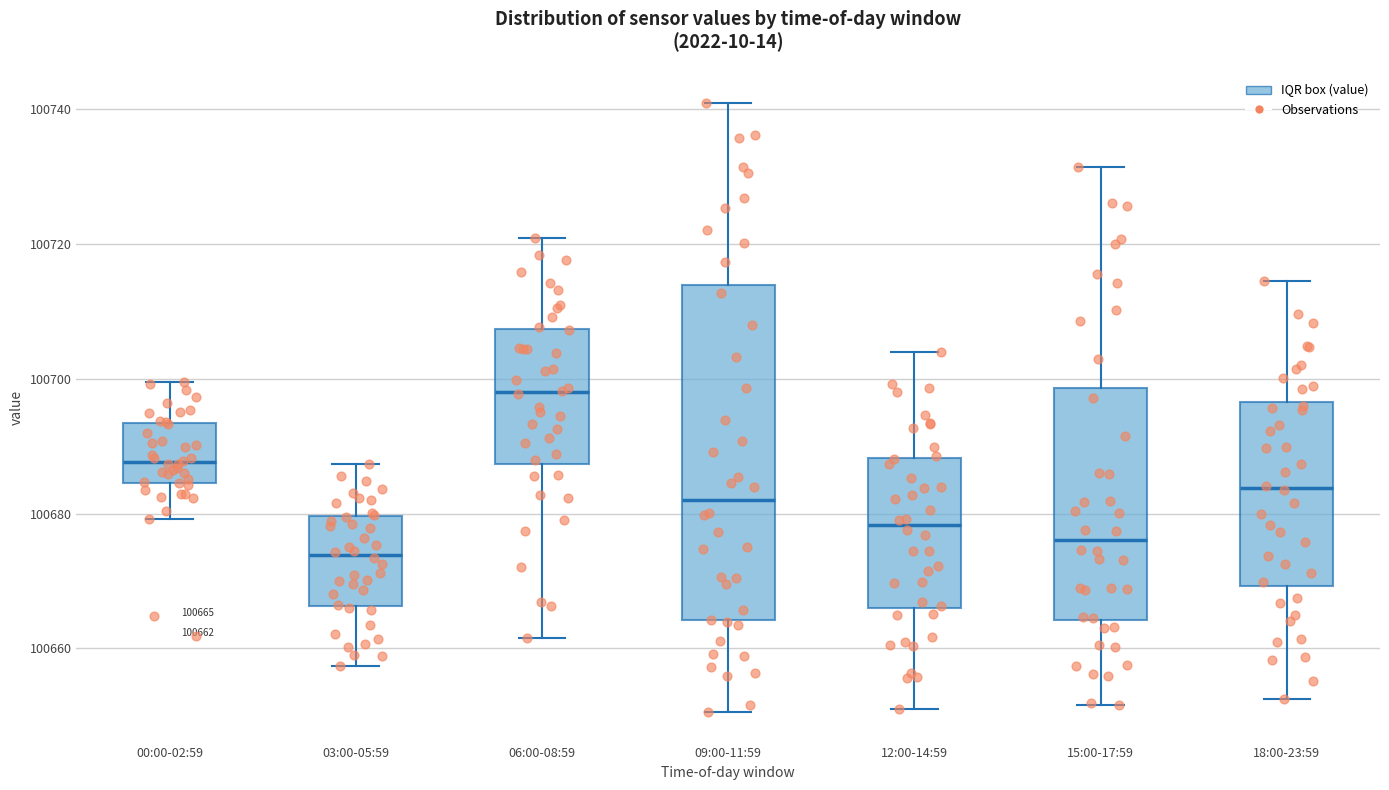

Which box's median line is the lowest?

03:00-05:59